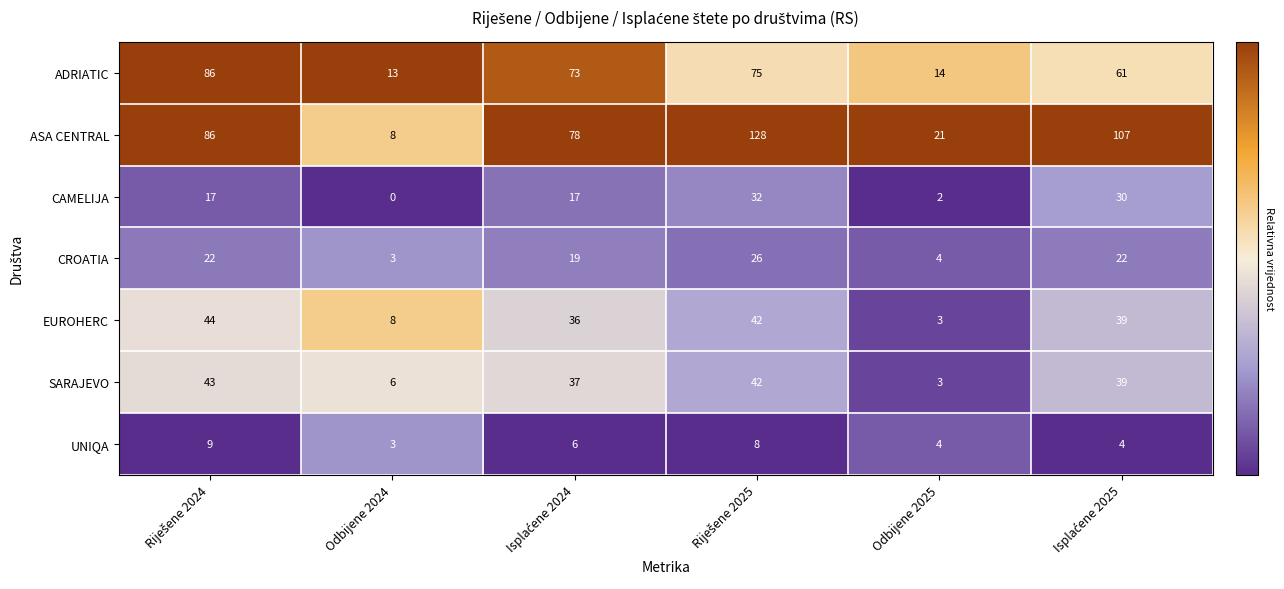

The value of ADRIATIC at Odbijene 2024 is 13. True or false?

True